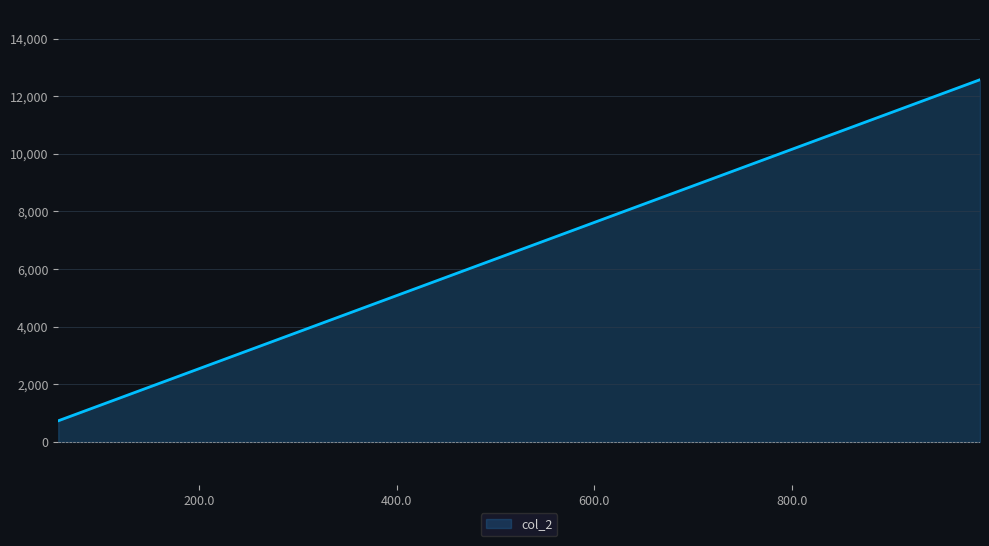

Rank the categories by value from highest to lowest.

990, 57.85